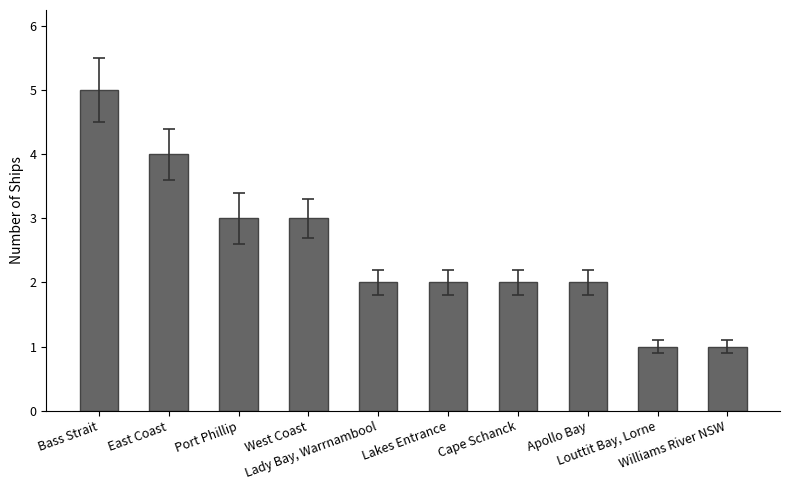

Where does the data first go above 2?

Bass Strait